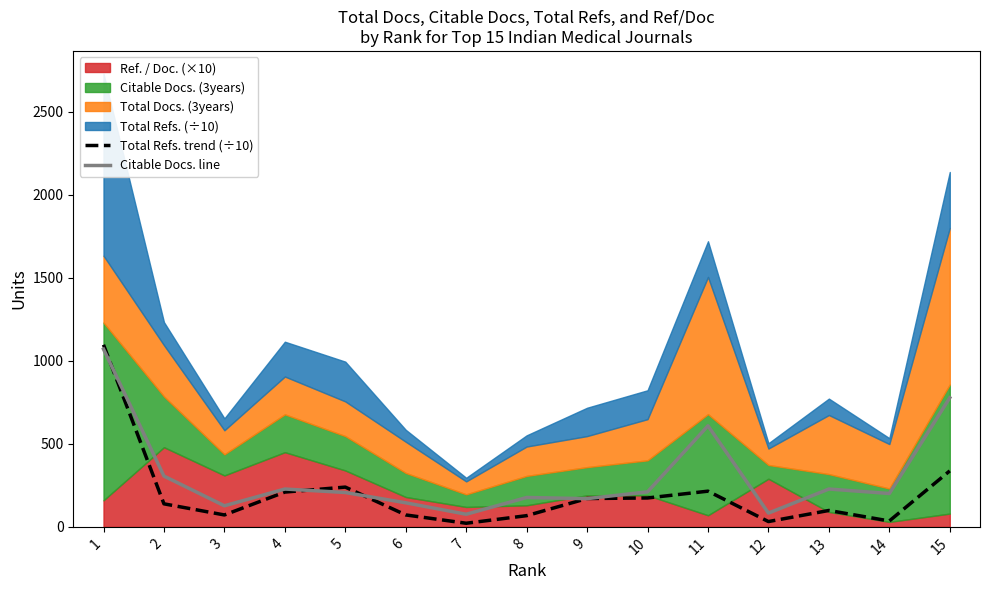

What is the highest value of the Total Refs. trend (÷10) series?

1097.3